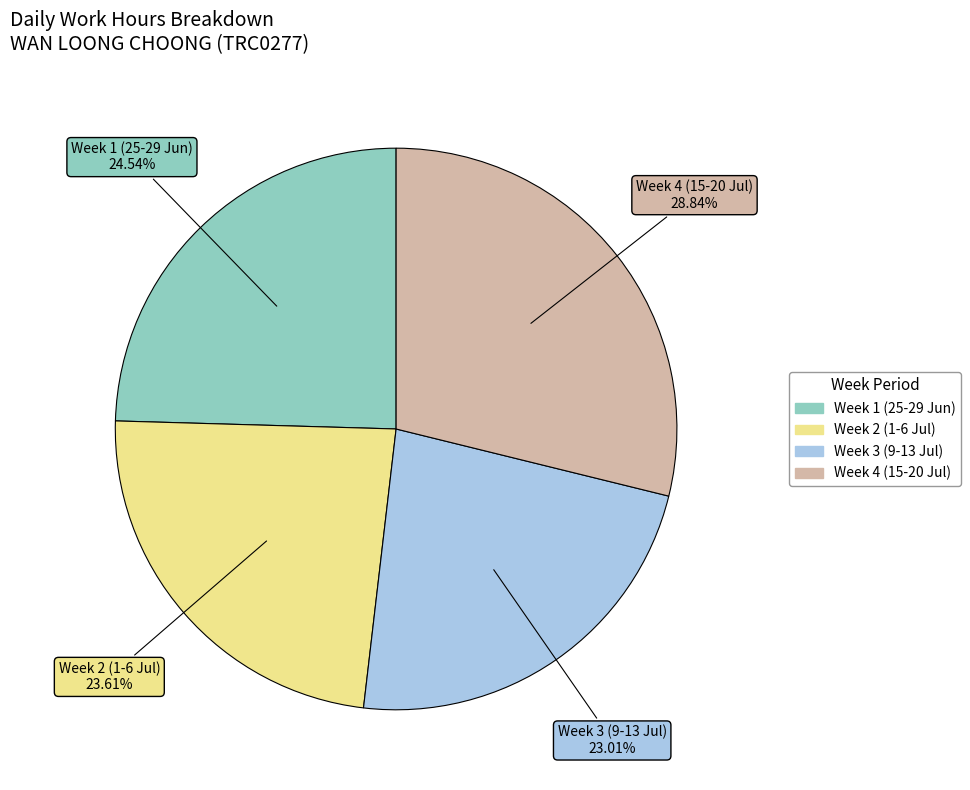

Is there any slice that represents more than half of the pie?

No